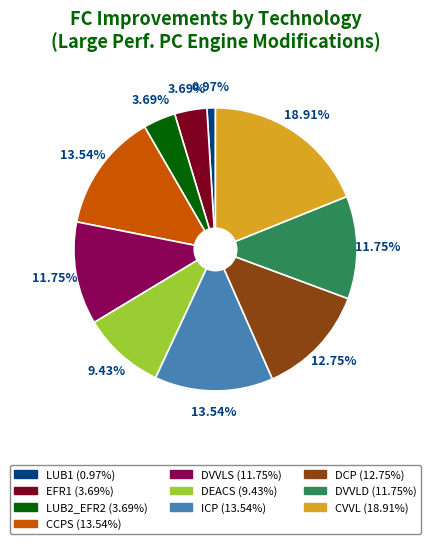

To the nearest percent, what is the difference between the CCPS and DVVLS slice percentages?

2%